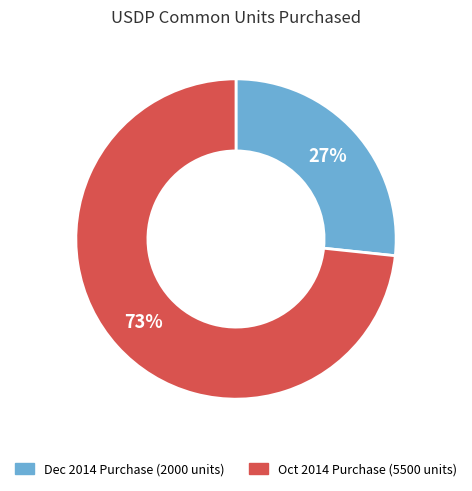

Does any single category account for the majority?

Yes